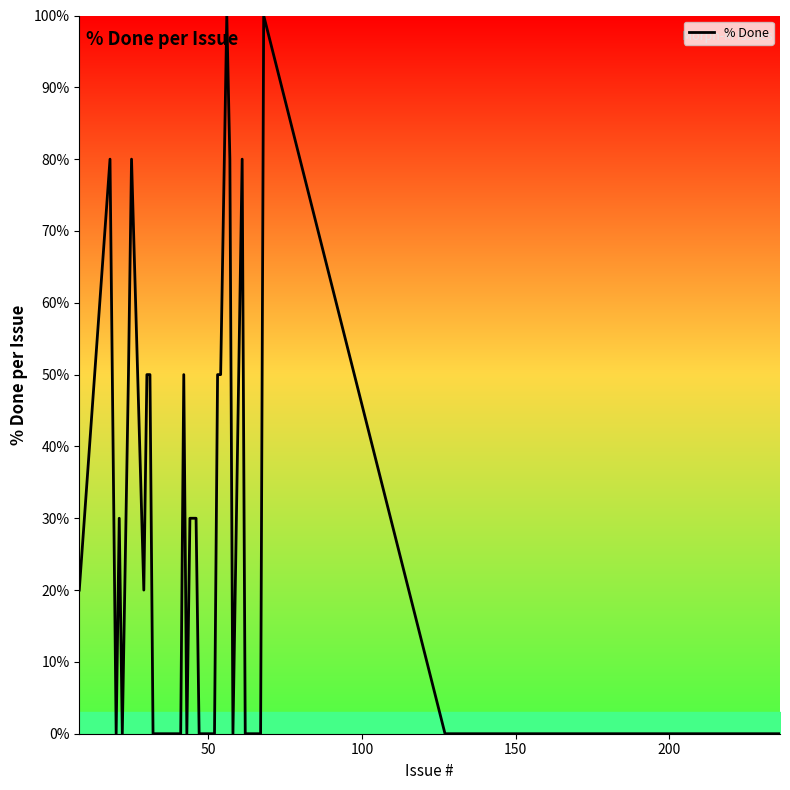

What is the difference between the maximum and minimum values?

100